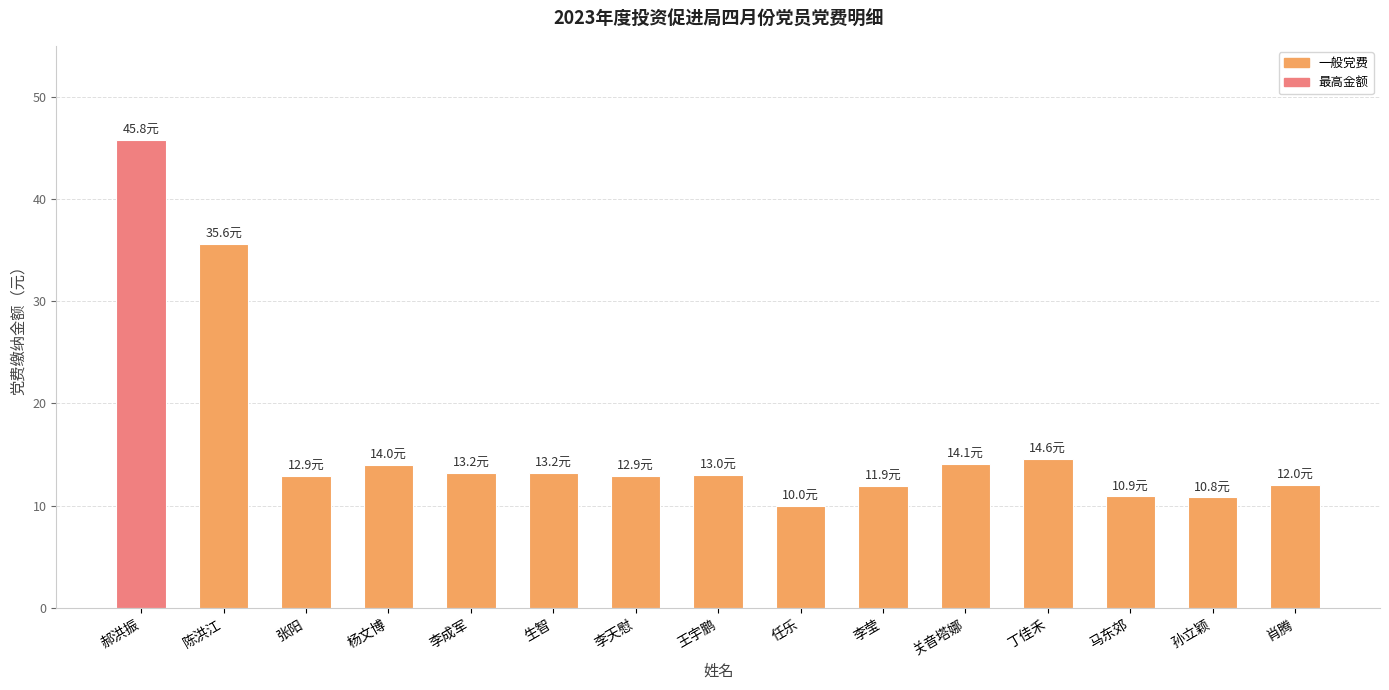

The value at 任乐 is 5.5. True or false?

False